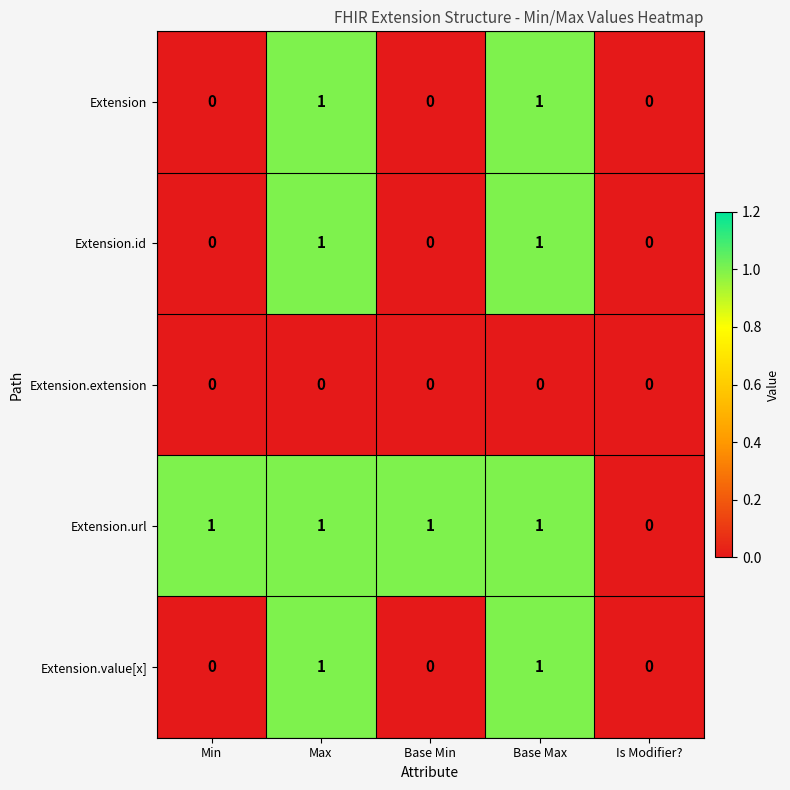

True or false: Extension.id has a value of 0 at Base Min.

True